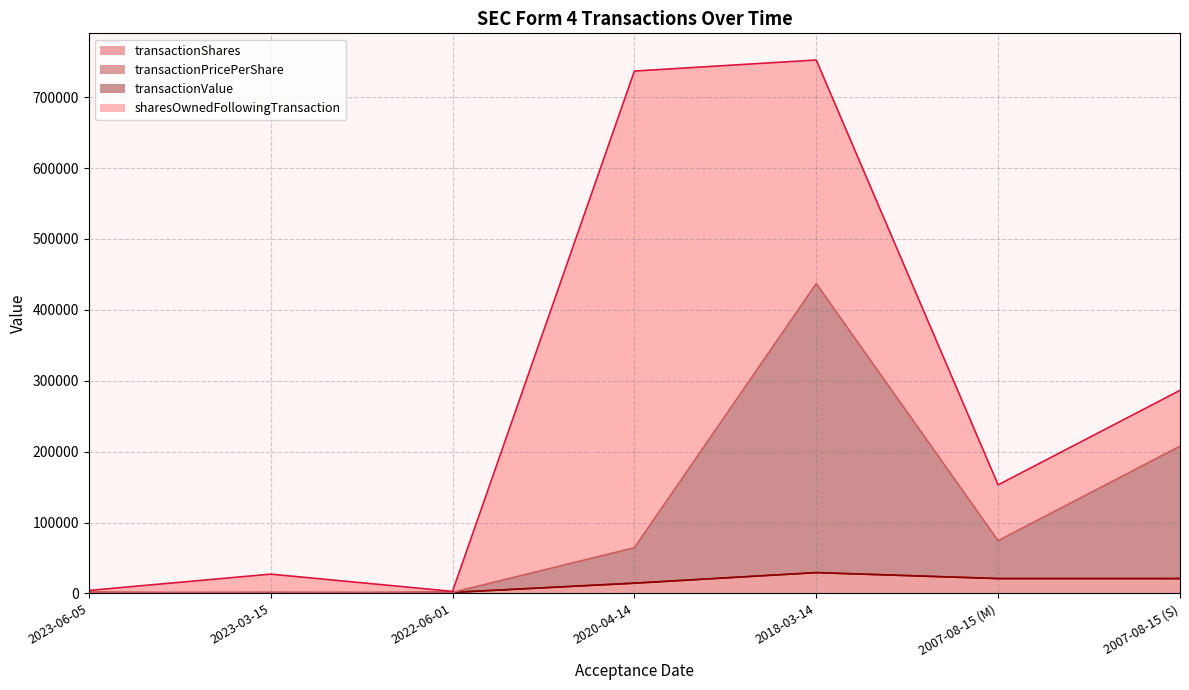

Between 2023-06-05 and 2007-08-15 (S), which series saw the biggest shift?

transactionValue